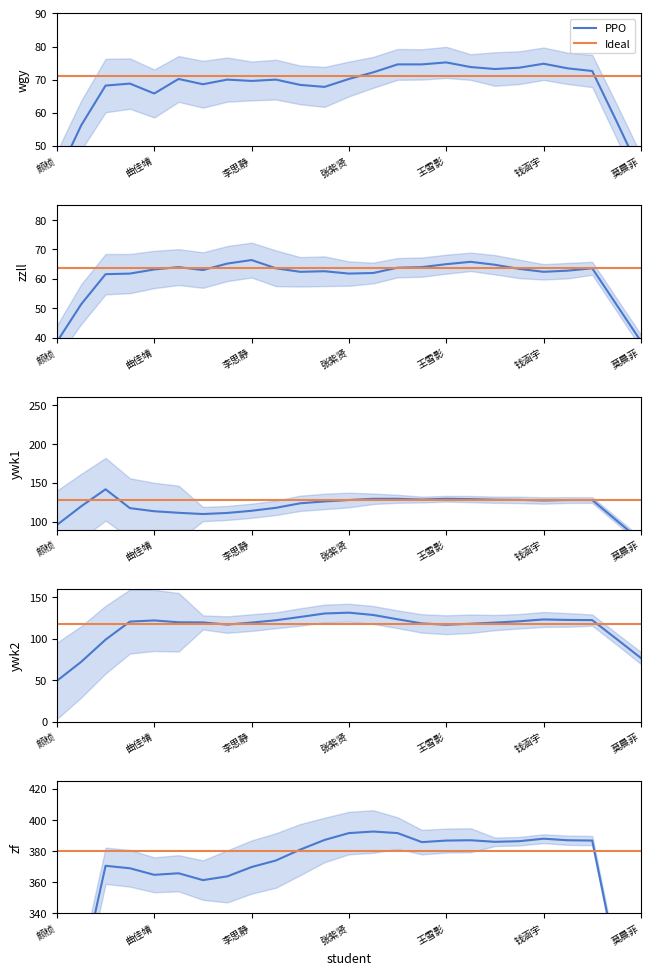

What is the spread (max minus min) of values at 钱涵宇?

321